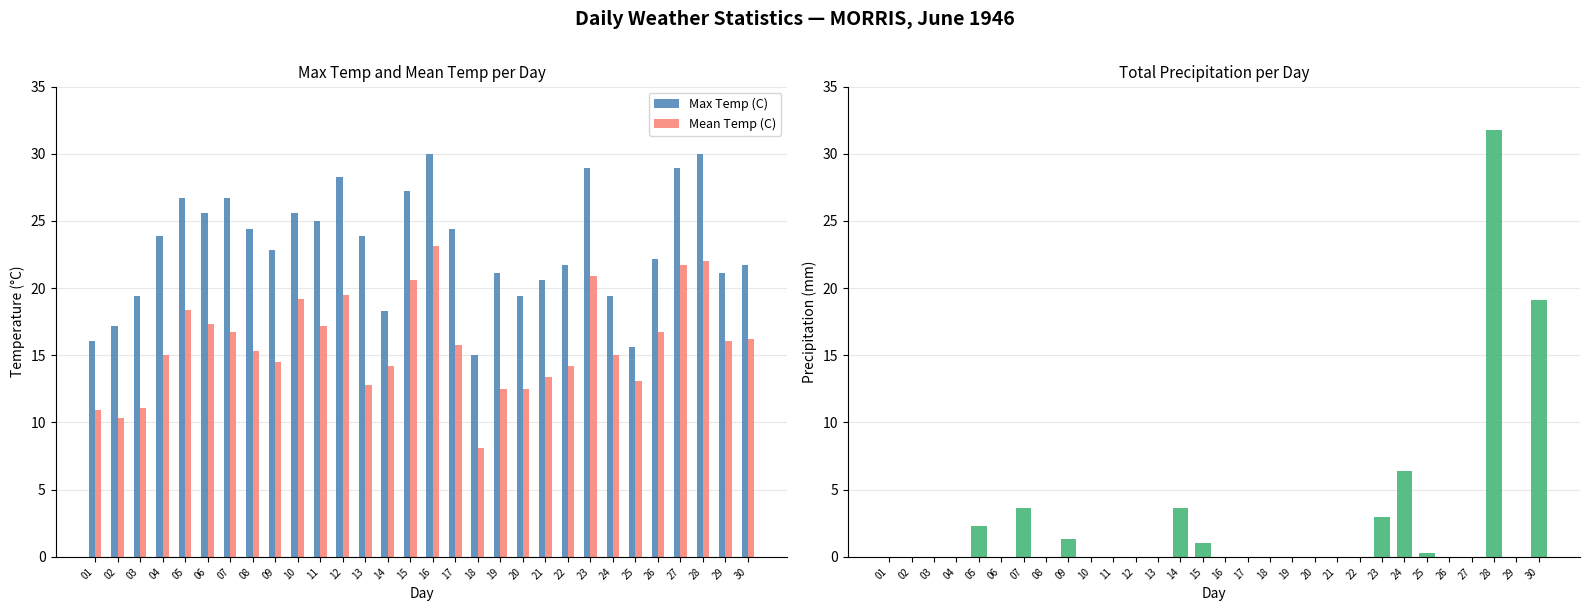

The Total Precip (mm) series shows 3.6 at 05. True or false?

False